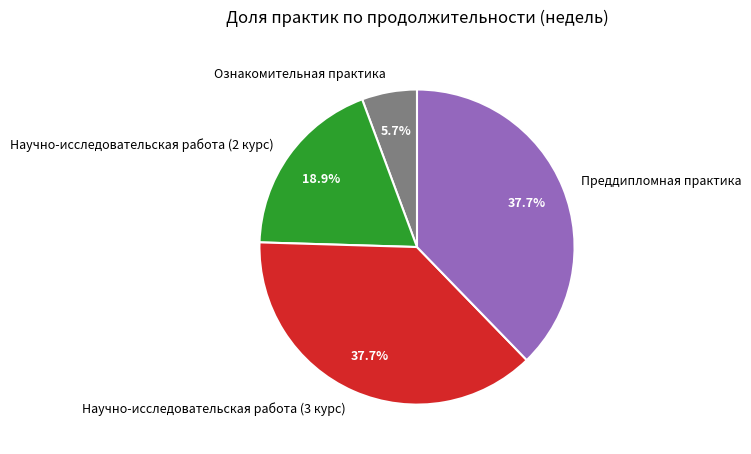

Approximately how many times larger is the value at Преддипломная практика compared to Научно-исследовательская работа (3 курс)?

1.0